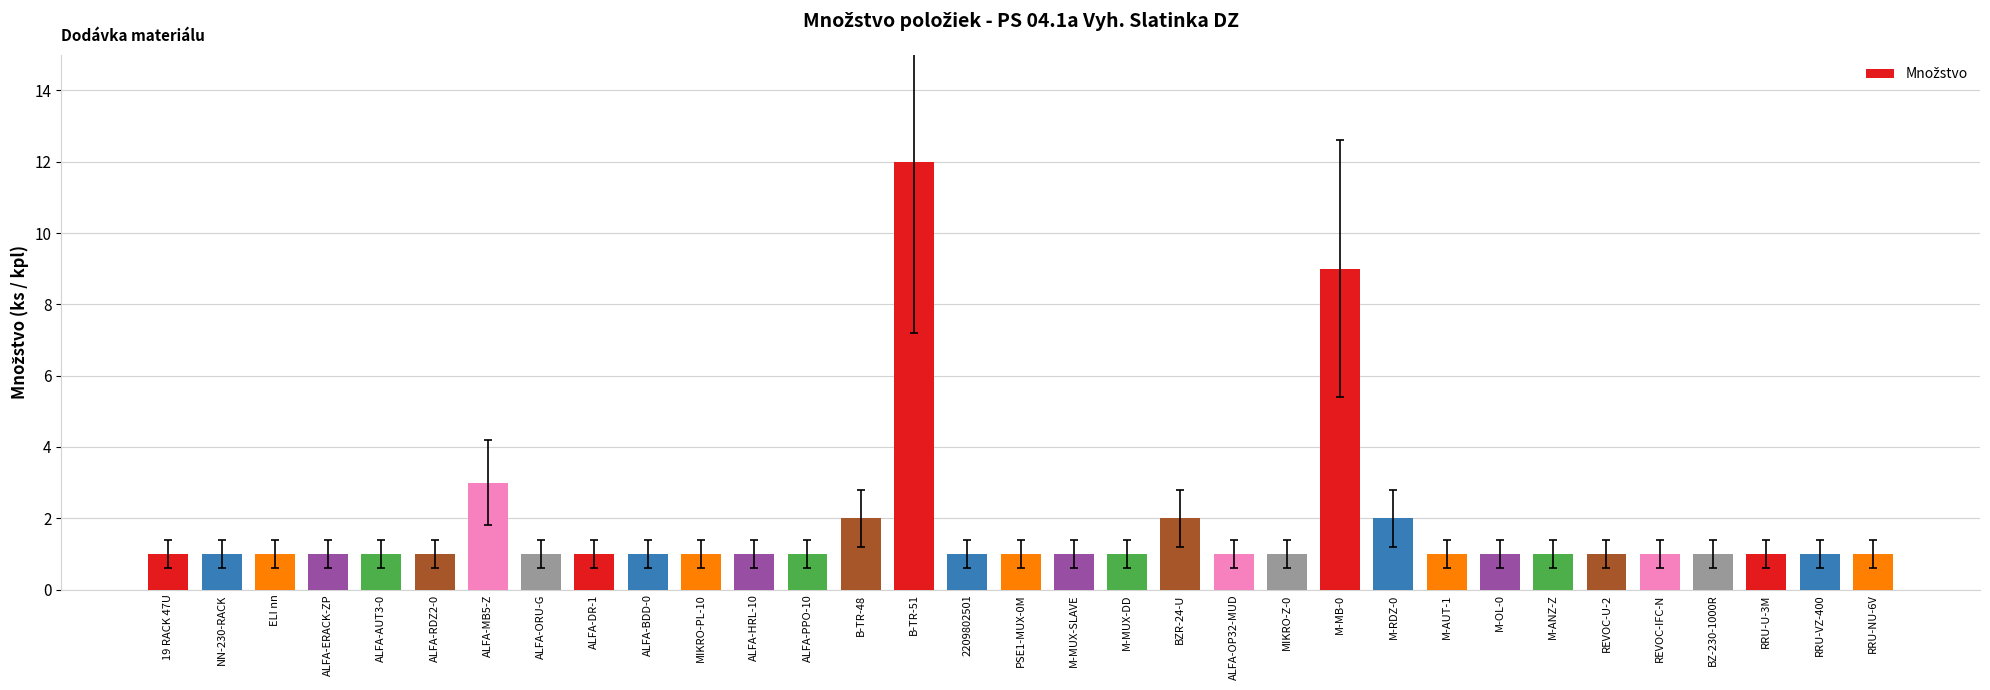

Reading right to left, extract all data points from this chart.

1	1	1	1	1	1	1	1	1	2	9	1	1	2	1	1	1	1	12	2	1	1	1	1	1	1	3	1	1	1	1	1	1